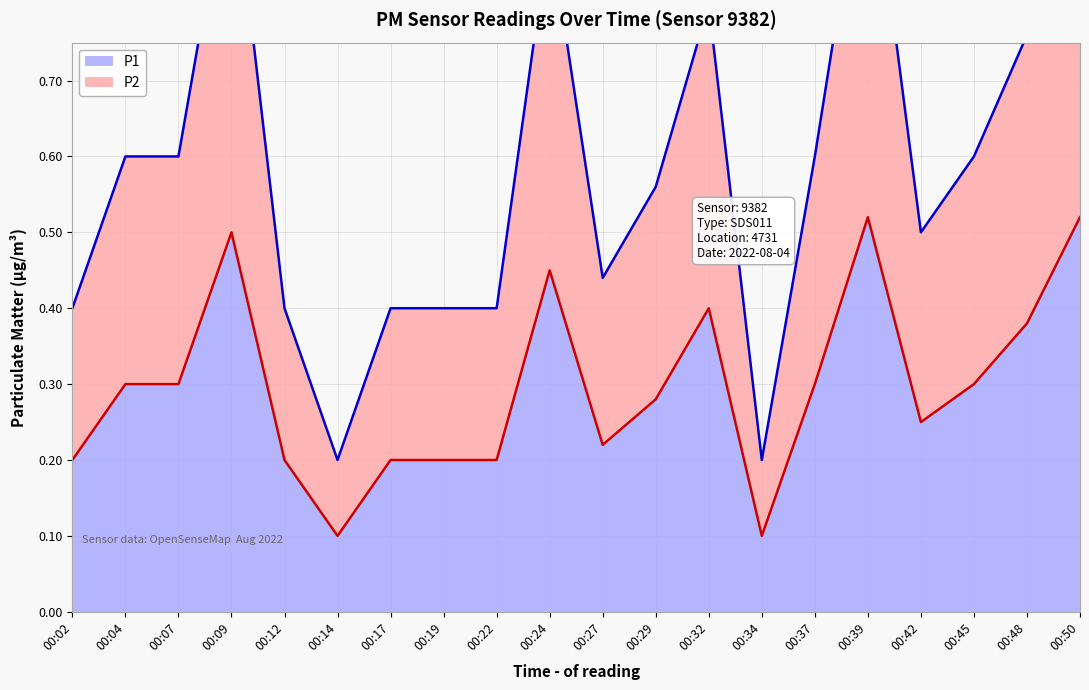

True or false: P2 has a value of 1.2 at 00:24.

False